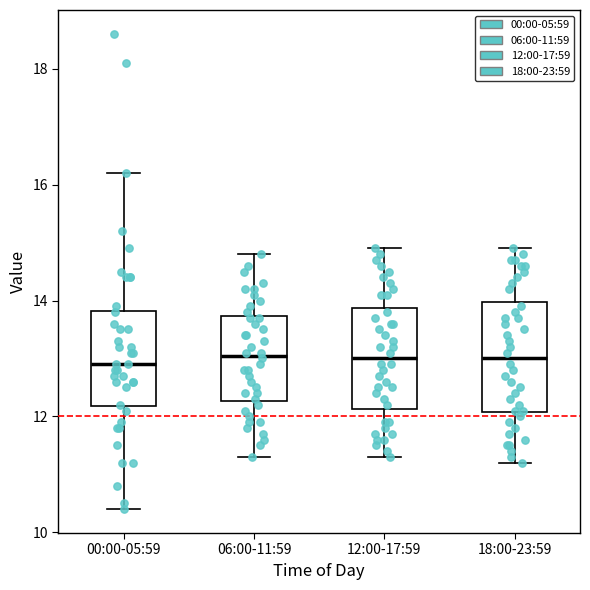

Reading left to right, read every box against the y-axis: the position of its median line, the range the box covers, and the ends of its whiskers. The values are not printed on the chart, so give them approximately, as read against the axis.

00:00-05:59: median 13.0, box 12.2 to 13.8, whiskers 10.4 to 16.2
06:00-11:59: median 13.0, box 12.2 to 13.8, whiskers 11.4 to 14.8
12:00-17:59: median 13.0, box 12.2 to 13.8, whiskers 11.4 to 15.0
18:00-23:59: median 13.0, box 12.0 to 14.0, whiskers 11.2 to 15.0